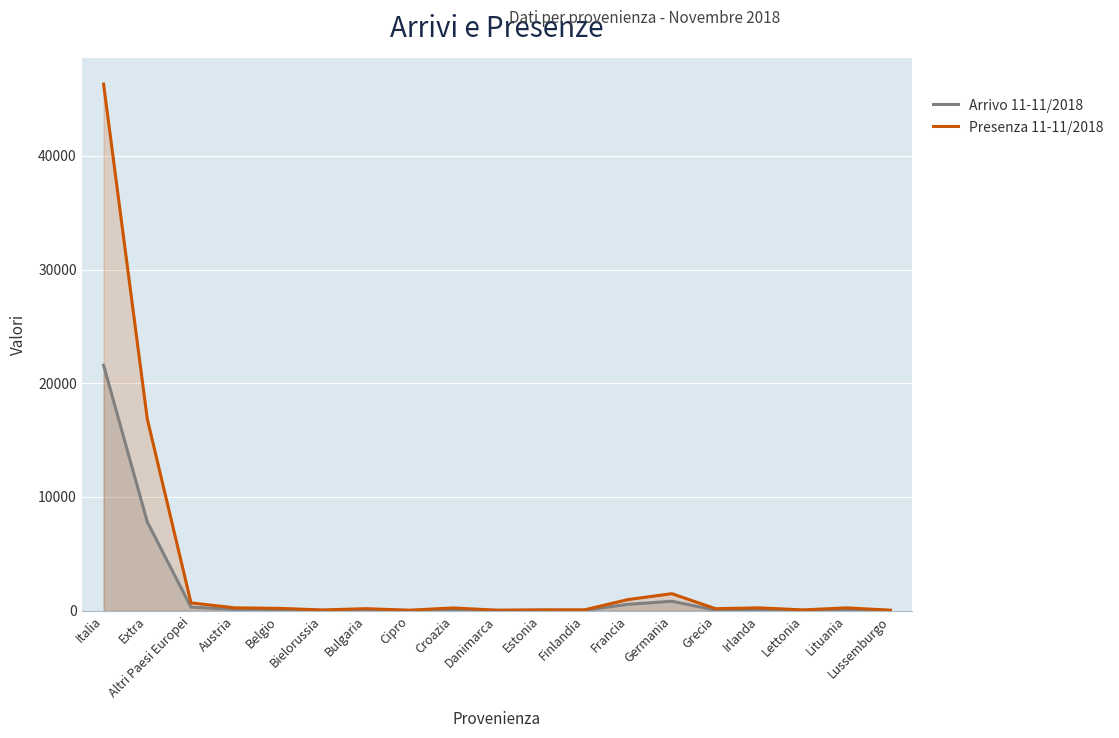

Rank the series at Danimarca from lowest to highest value.

Arrivo 11-11/2018, Presenza 11-11/2018